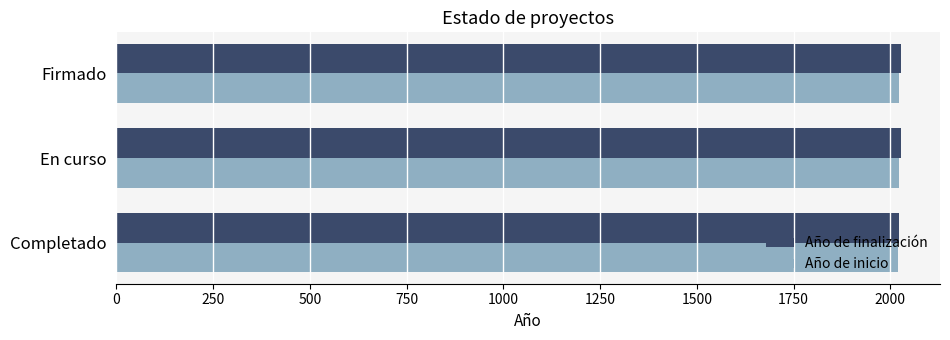

Count the number of data series in this chart.

2